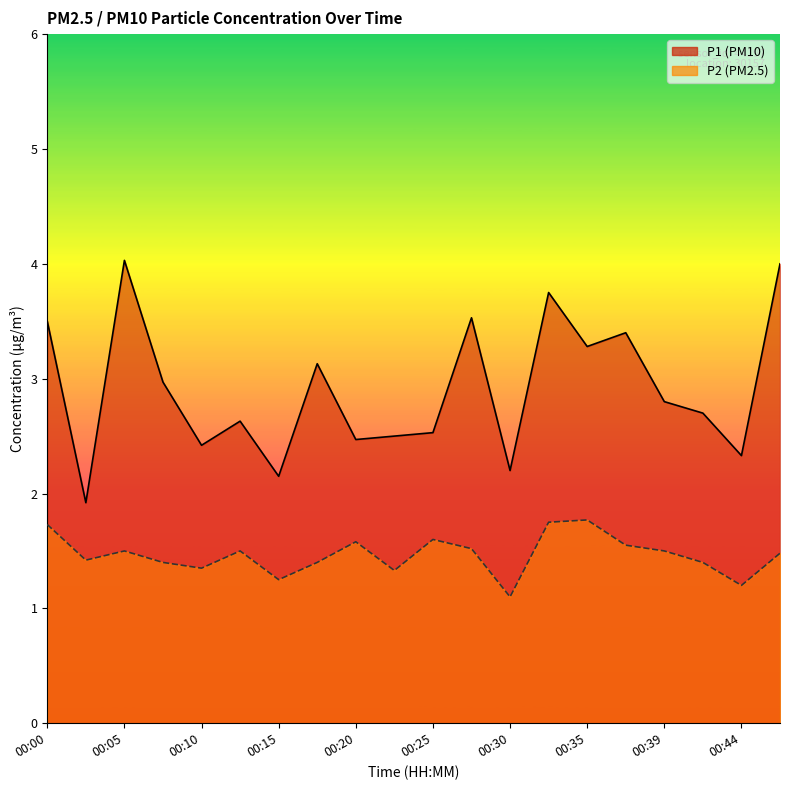

True or false: P1 has more than 1 points higher than both neighbors.

True